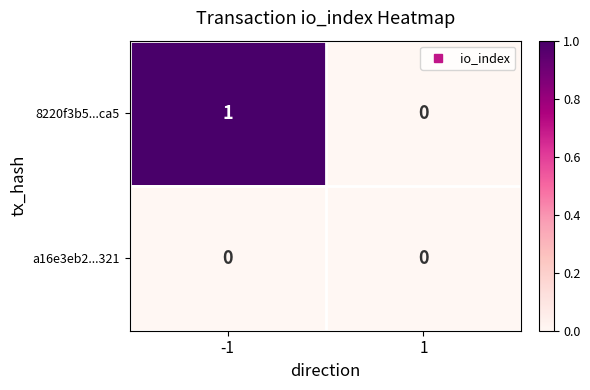

How many distinct data groups are displayed?

2